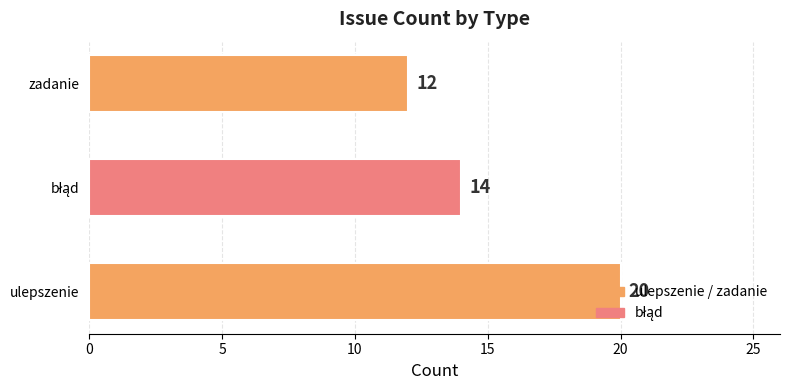

Which category has the lowest value across all series?

zadanie